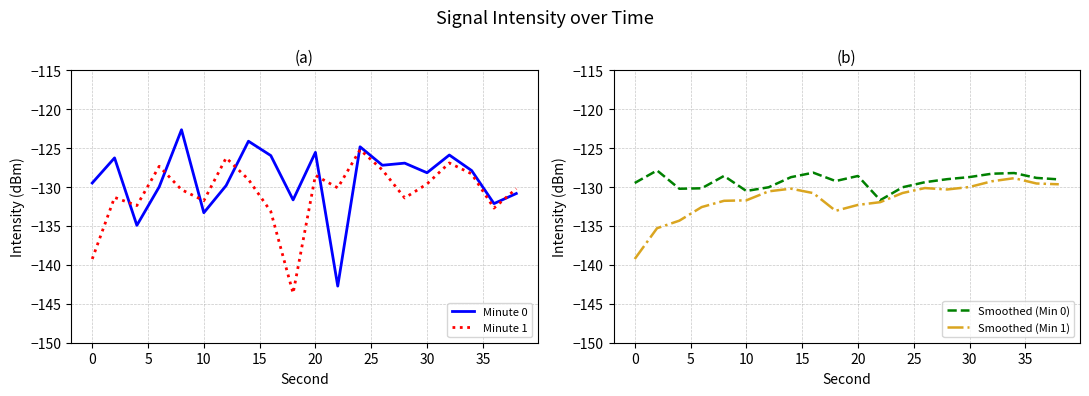

The value of Smoothed (Min 0) at 0 is -129.5. True or false?

True